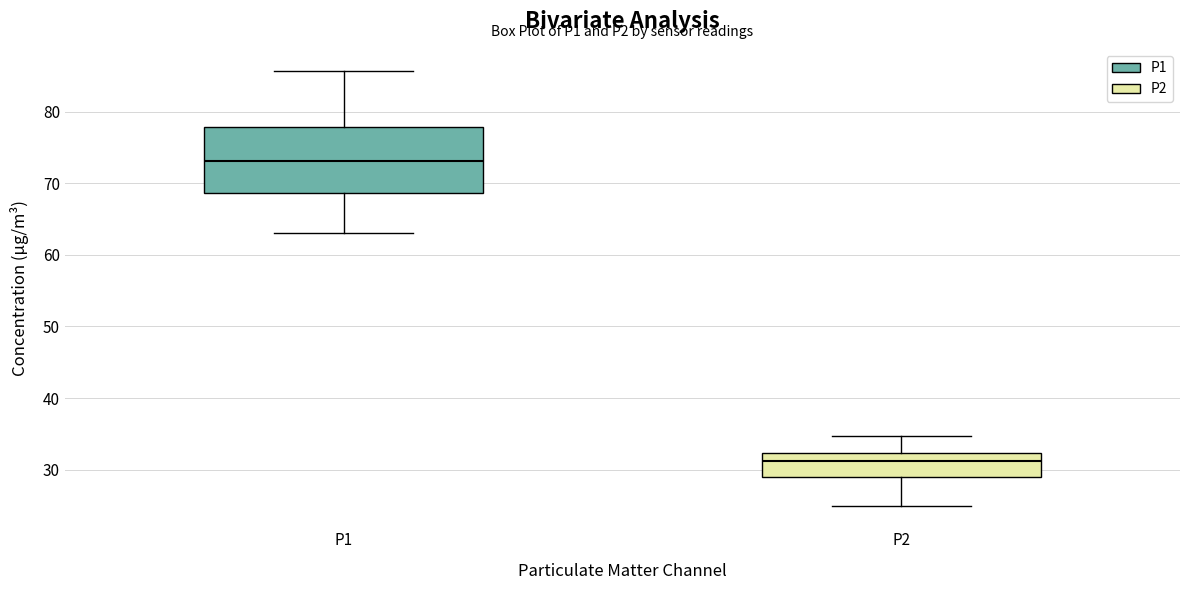

Which box has the highest median line?

P1